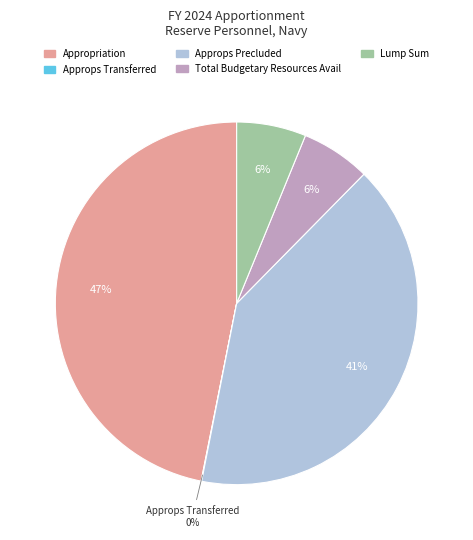

To the nearest percent, what is the difference between the largest and smallest slice percentages?

47%